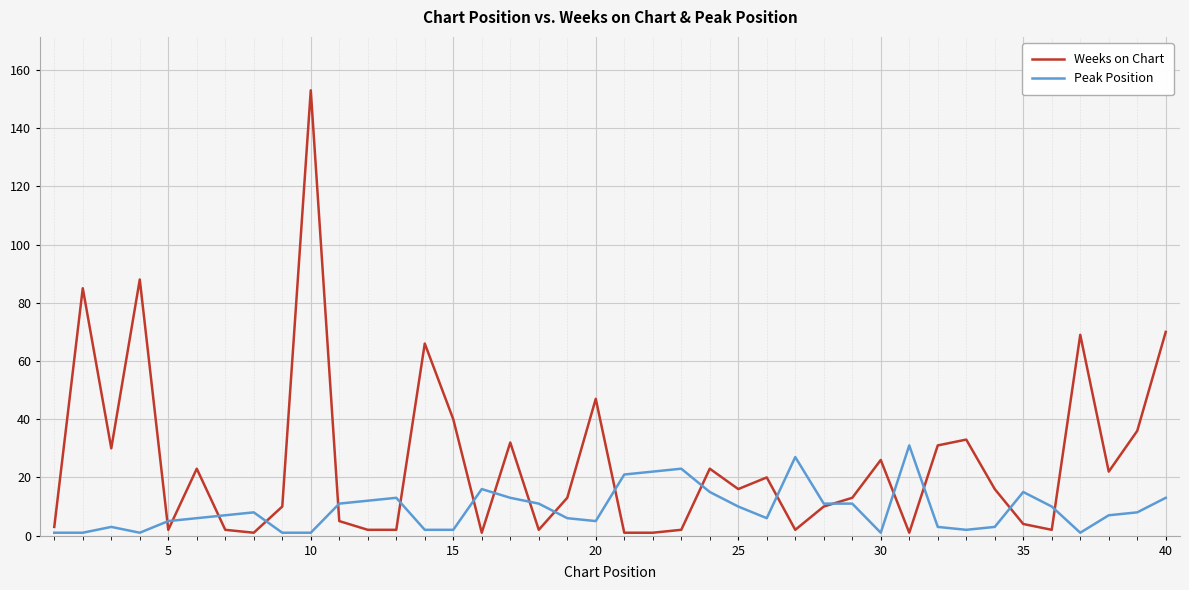

Which series has the largest total across all categories?

Weeks on Chart